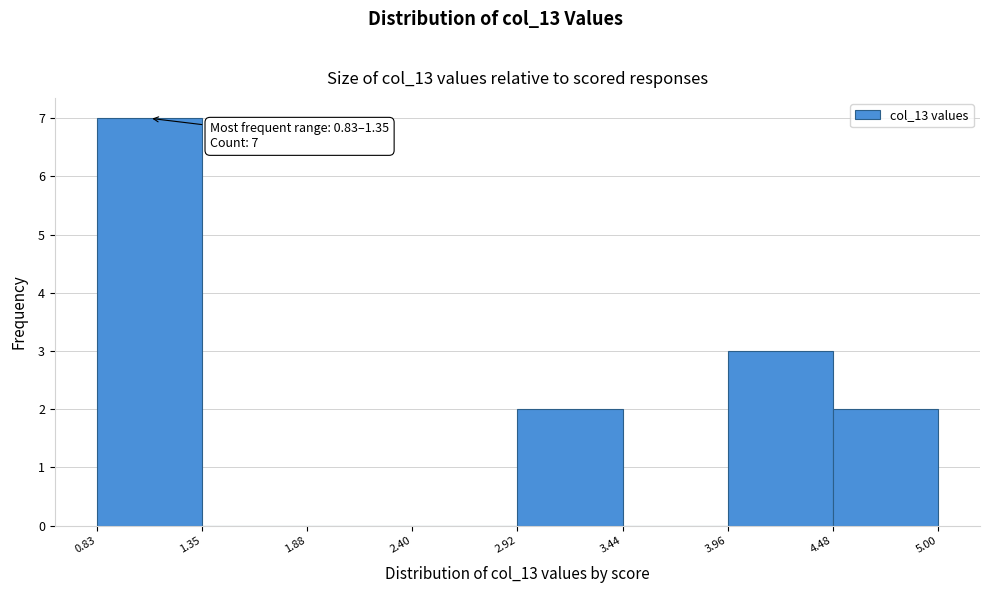

Which range on the x-axis has the tallest bar?

0.83 to 1.35